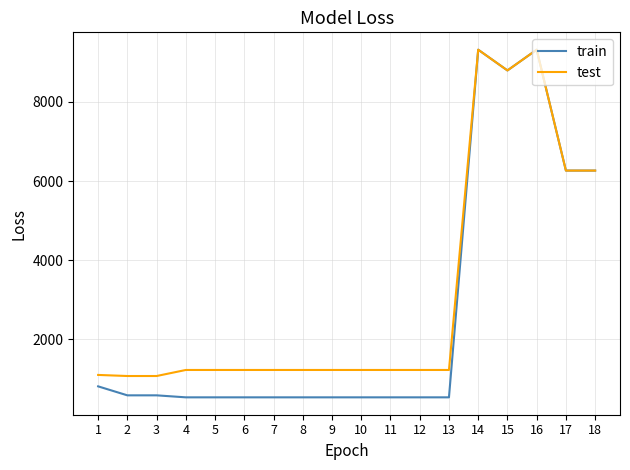

Does the chart display data point markers on the line(s)?

No